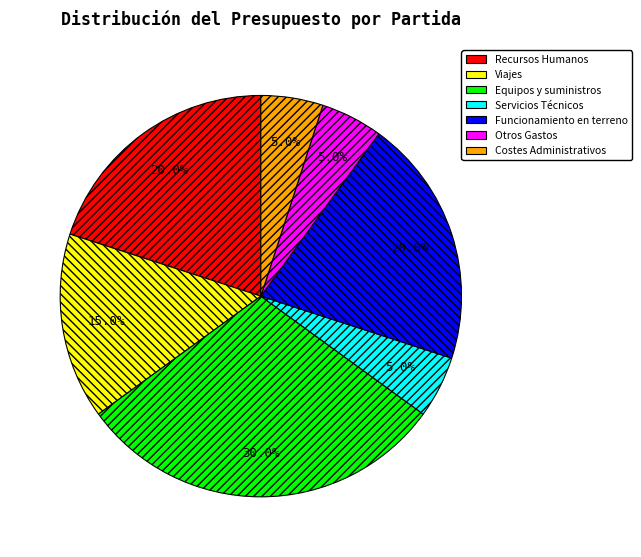

Between Viajes and Costes Administrativos, which is larger?

Viajes